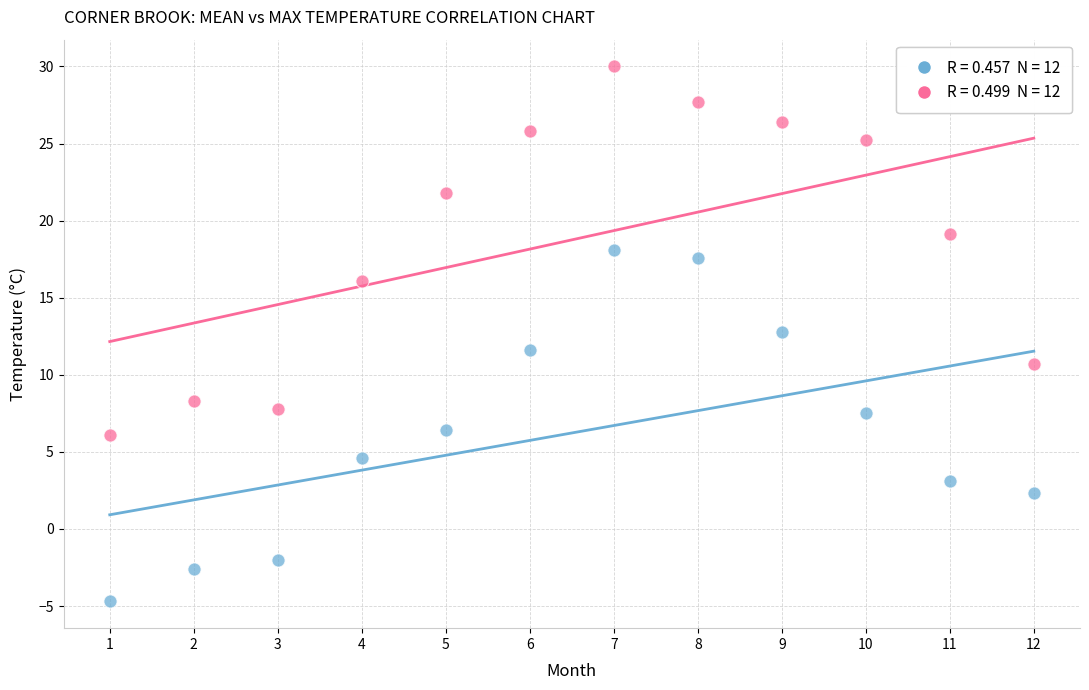

Across all data points, what is the range of X values (max minus min)?

11.0